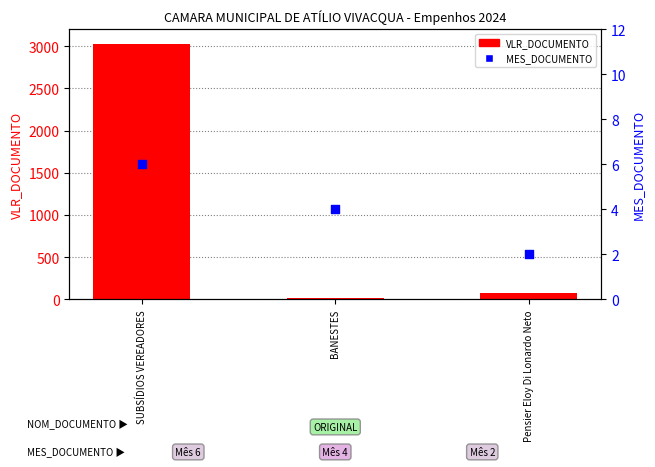

Which series has the widest spread of Y values?

VLR_DOCUMENTO